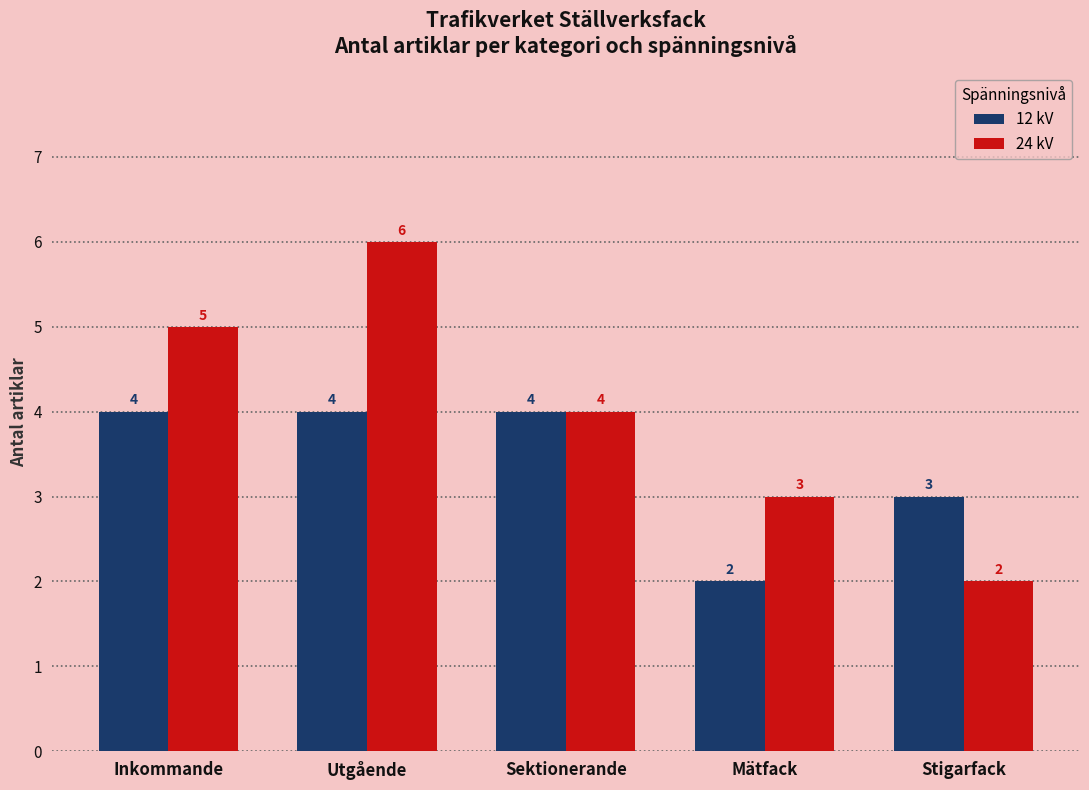

The 12 kV series shows 6 at Utgående. True or false?

False